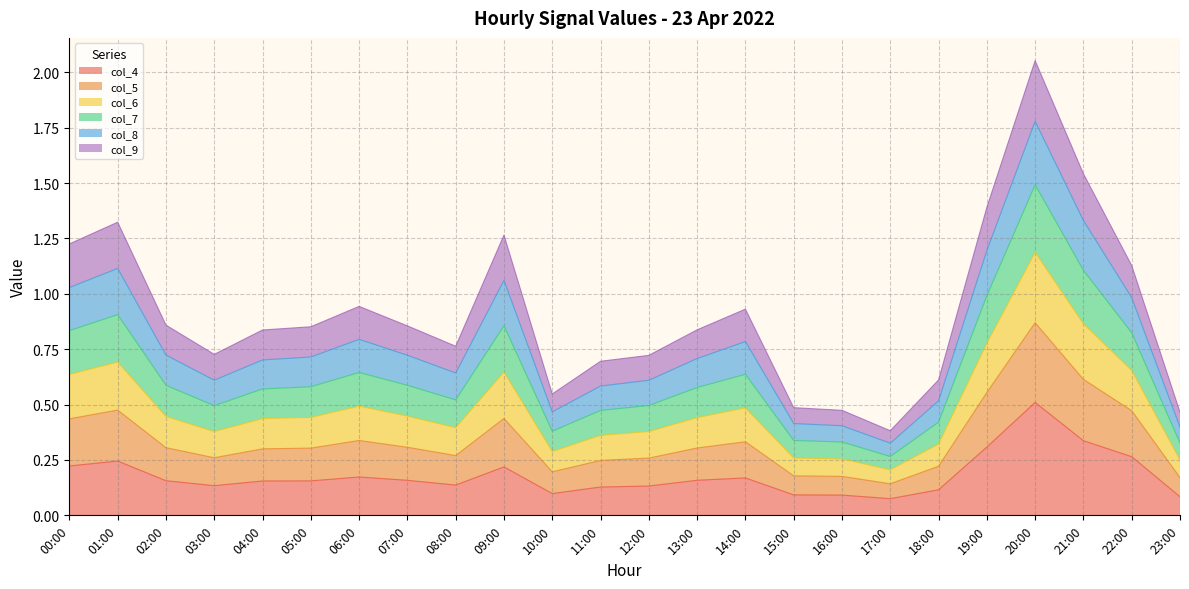

Where is the first local minimum for col_5?

03:00